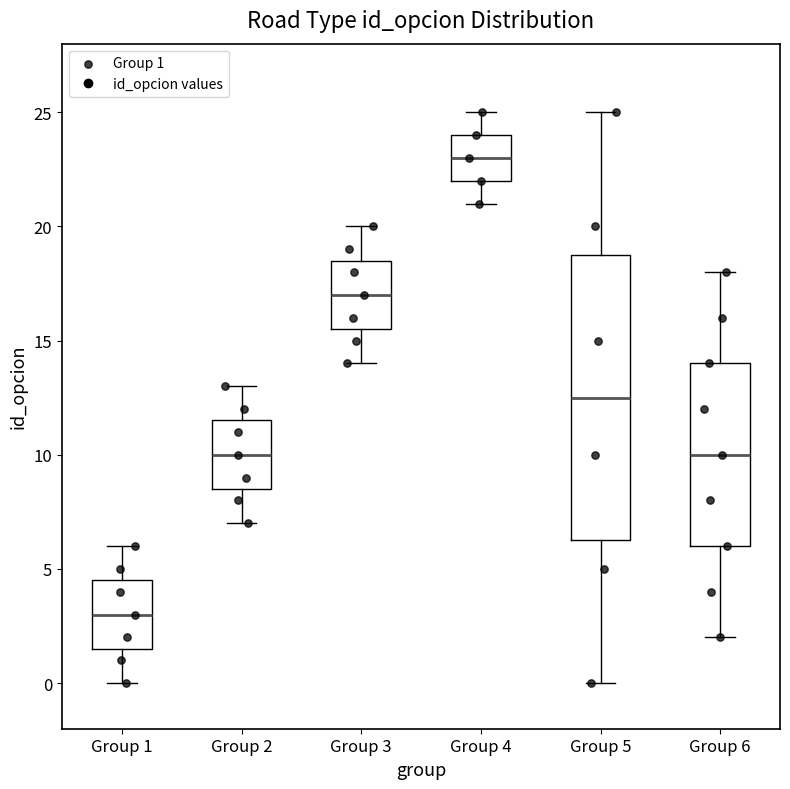

Which box has the highest median line?

Group 4